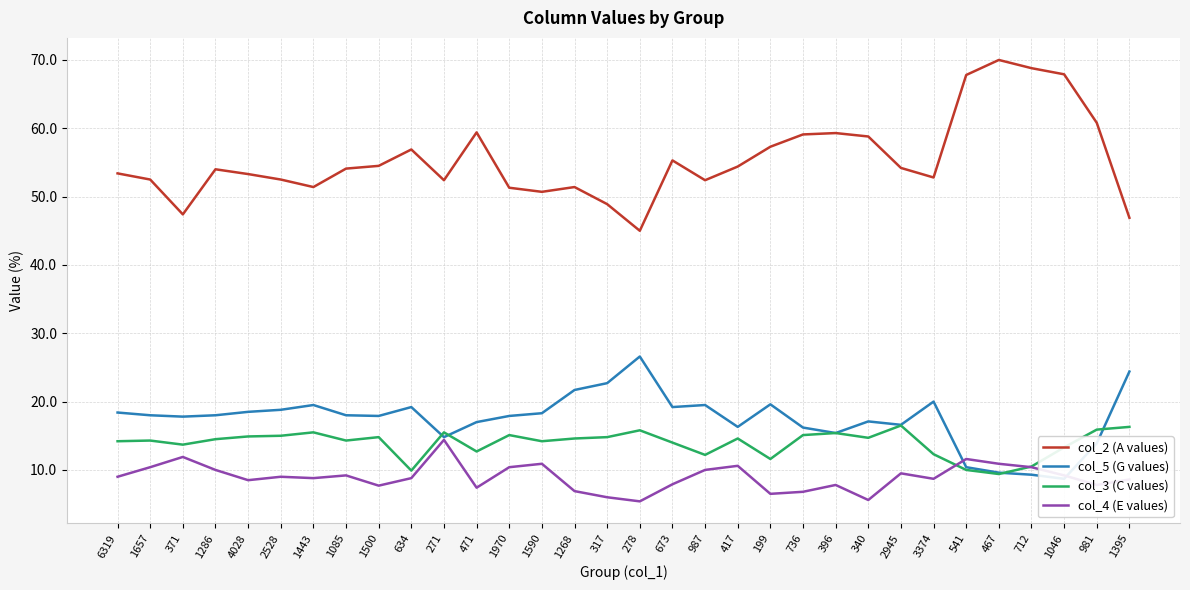

What position from the right is 371?

30